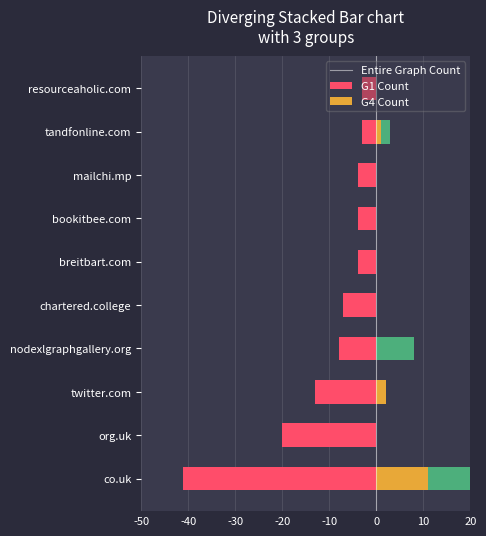

What is the difference between the highest and lowest values at tandfonline.com?

5